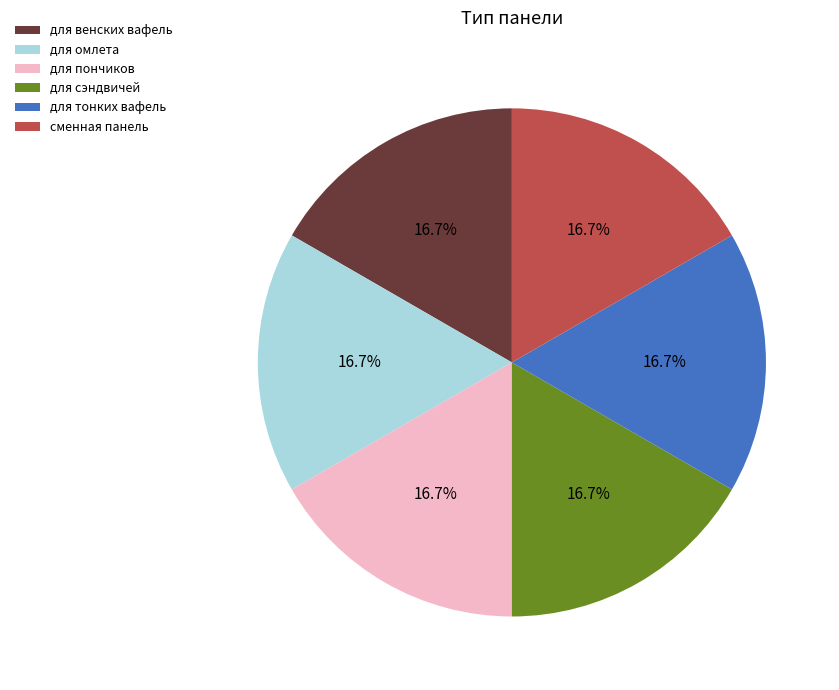

What percentage is the для пончиков slice, to the nearest percent?

17%